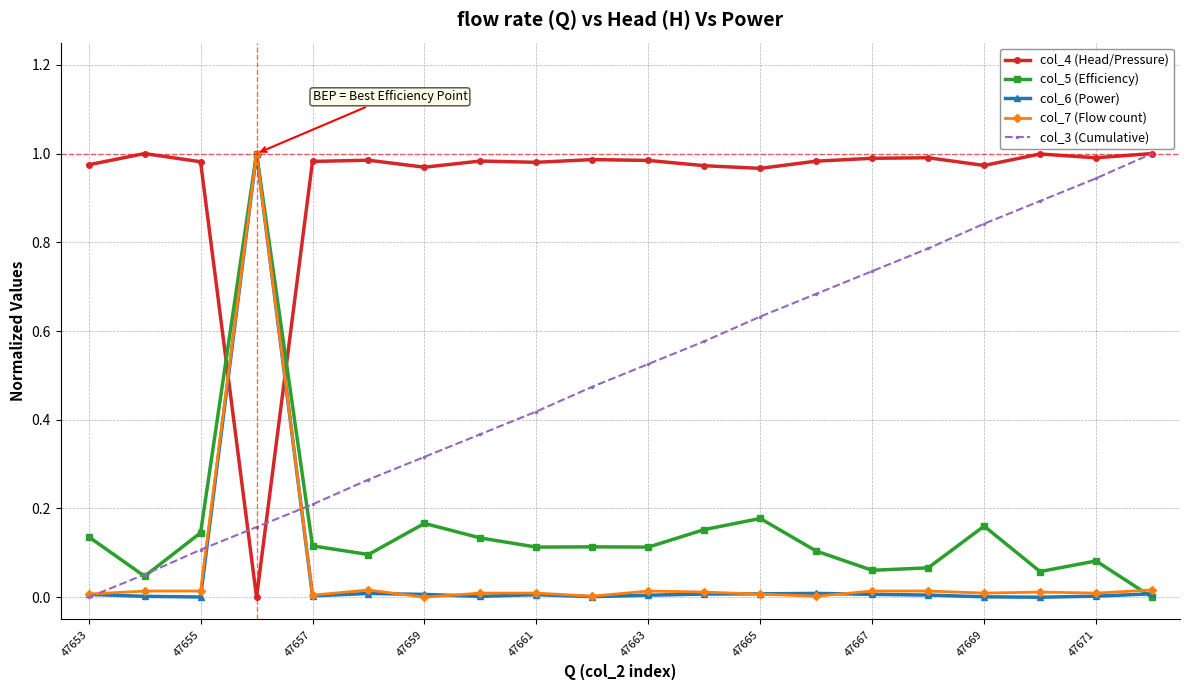

Which series has the largest total across all categories?

col_4 (Head/Pressure)